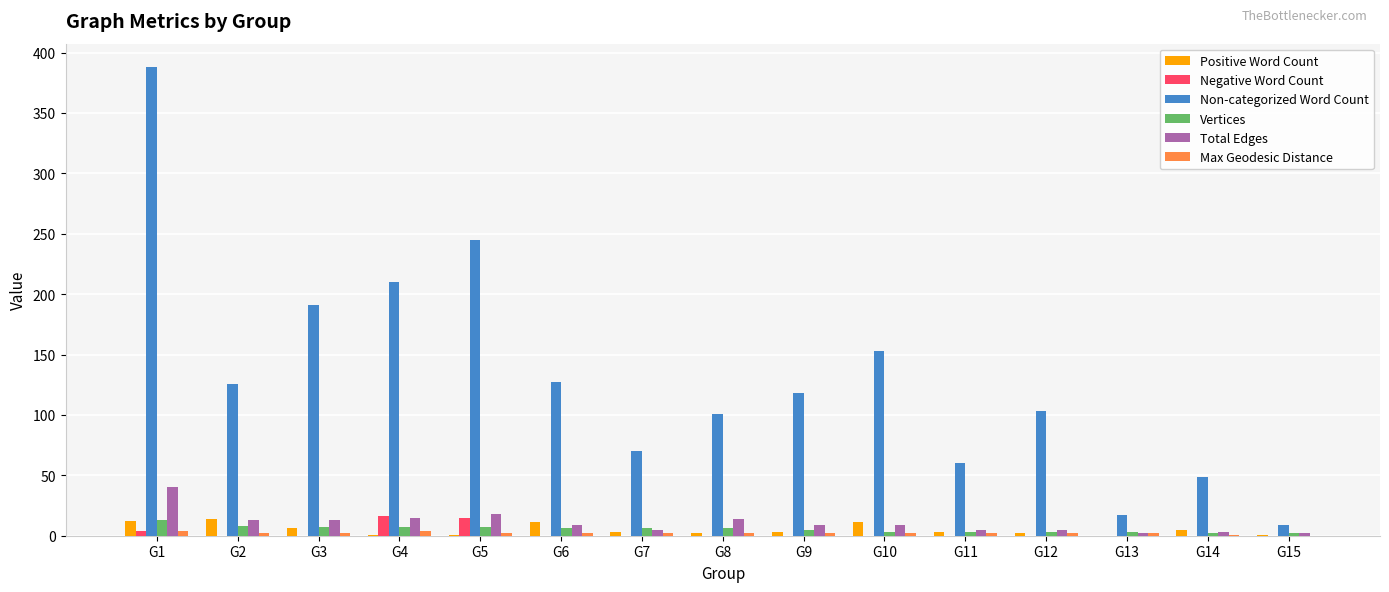

What is the greatest value displayed?

388